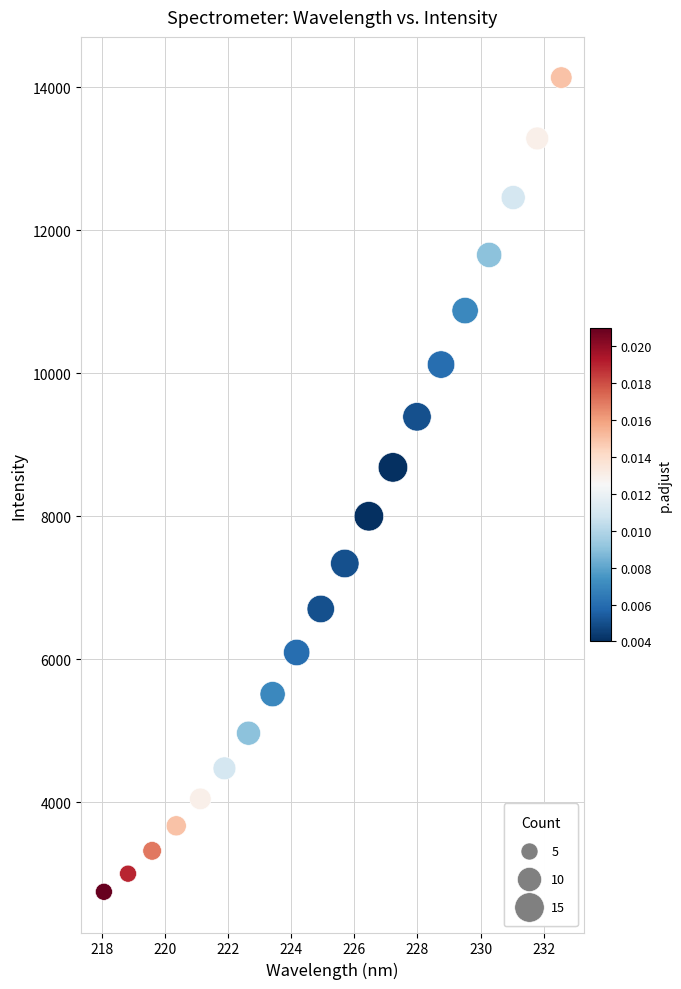

What is the range of Y values (max minus min)?

11388.0